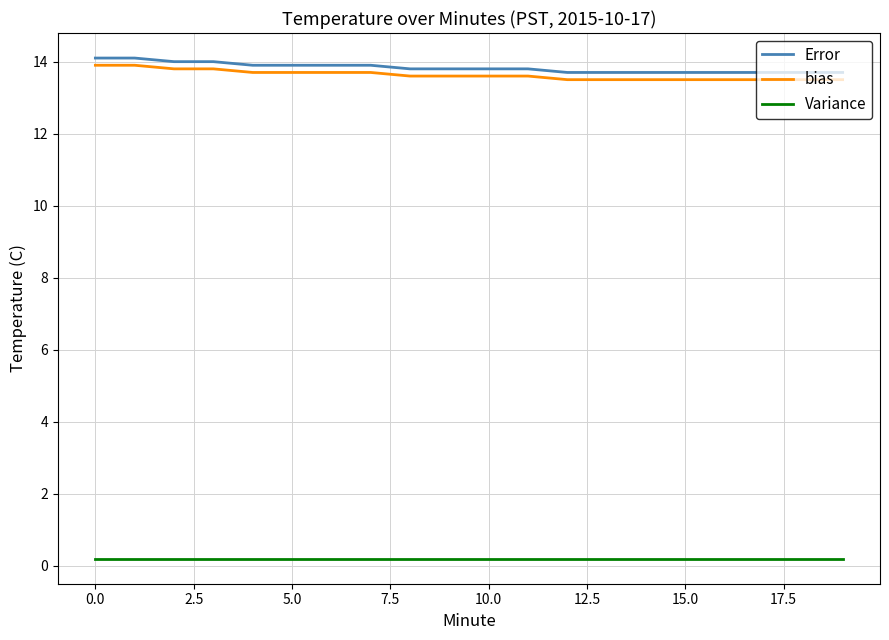

How many lines are shown in the chart?

3